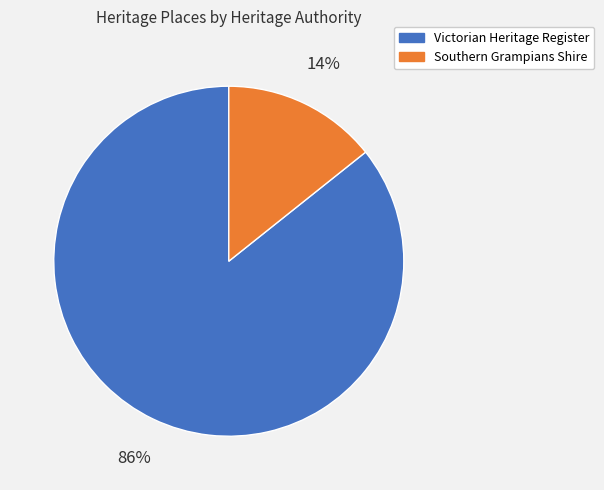

To the nearest percent, what is the average slice percentage?

50%